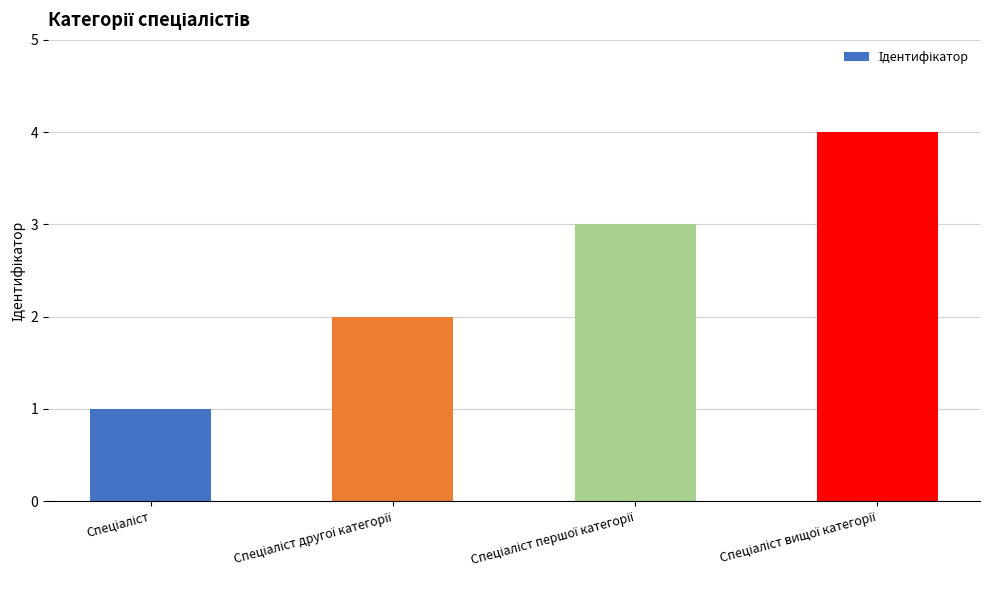

What is the sum of all values?

10